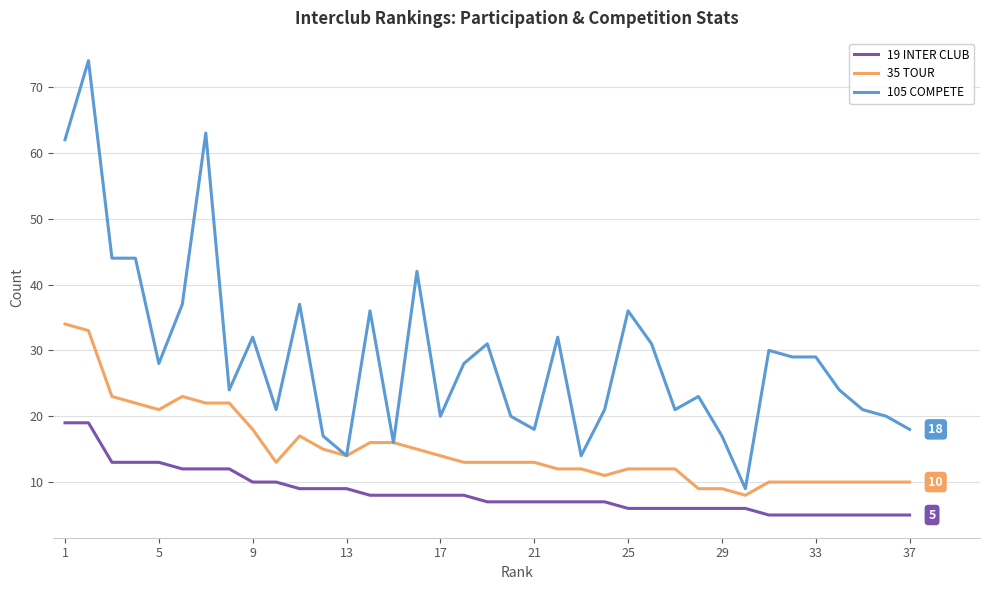

True or false: 19 INTER CLUB and 35 TOUR intersect in this chart.

False